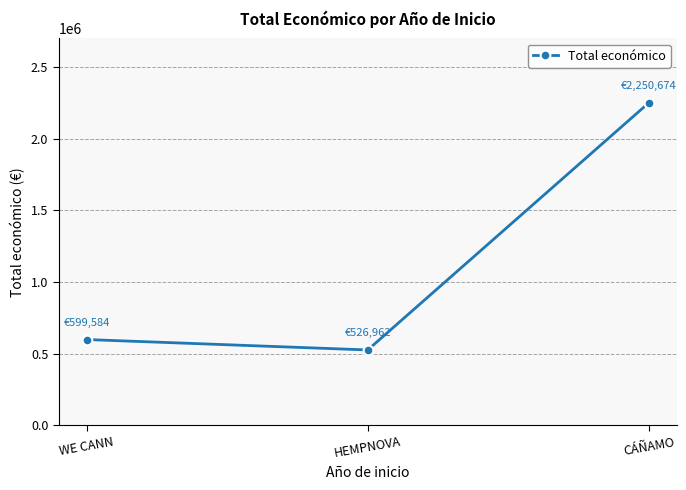

What is the difference between the values at WE CANN and CÁÑAMO?

1651090